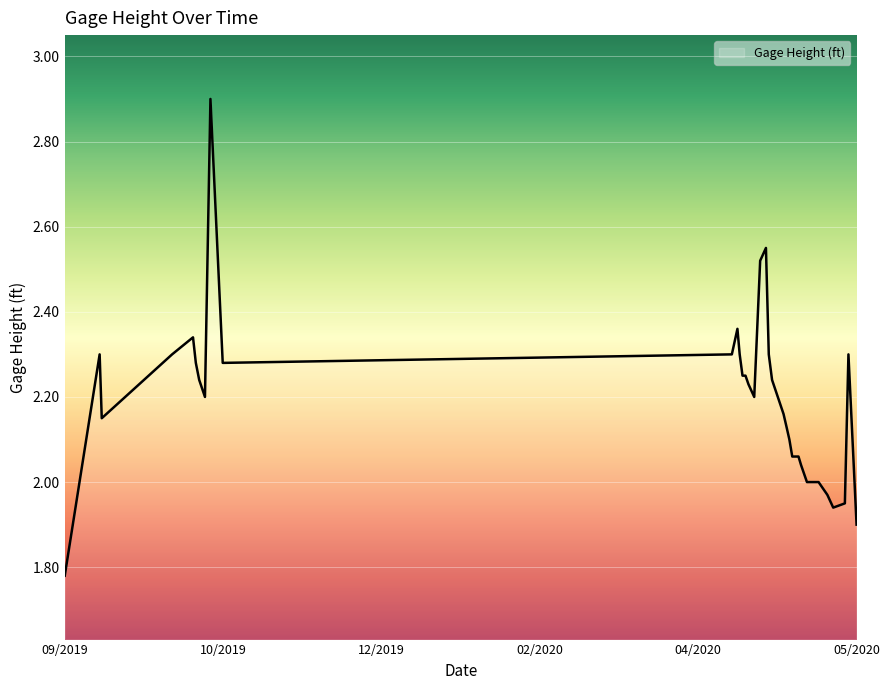

What is the maximum value shown in the chart?

2.9